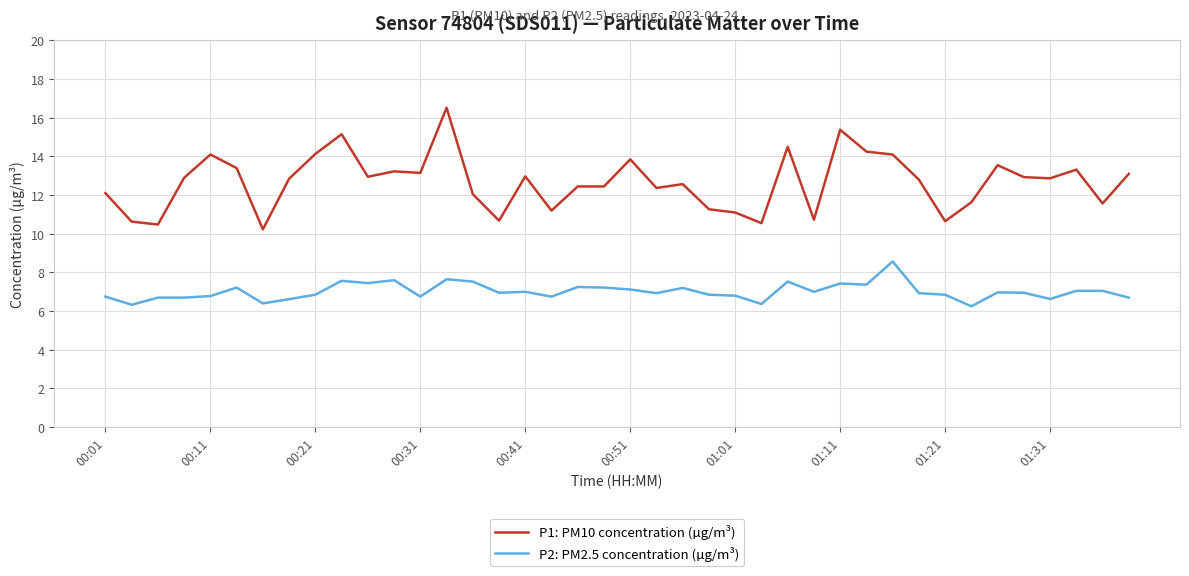

Which series has the largest range (max minus min)?

P1: PM10 concentration (µg/m³)